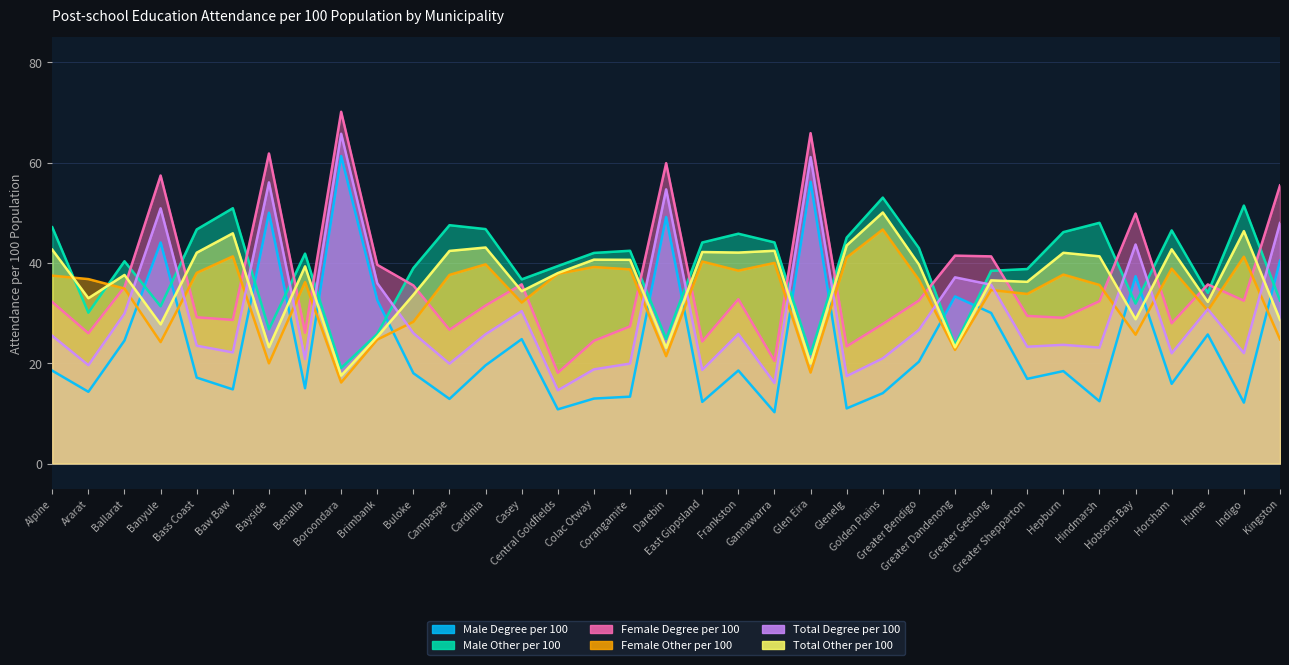

What is the average value of the Female Other per 100 series?

33.5